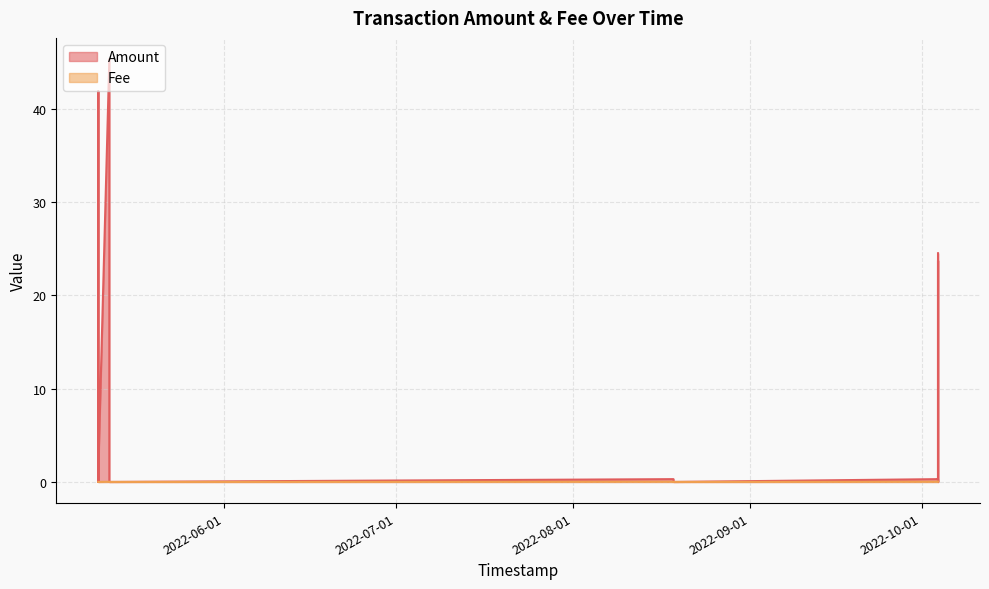

How many categories are shown in the chart?

15